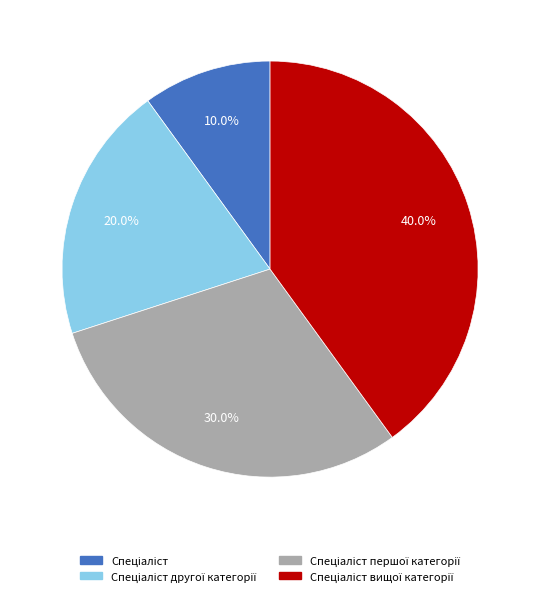

Does any single category account for the majority?

No